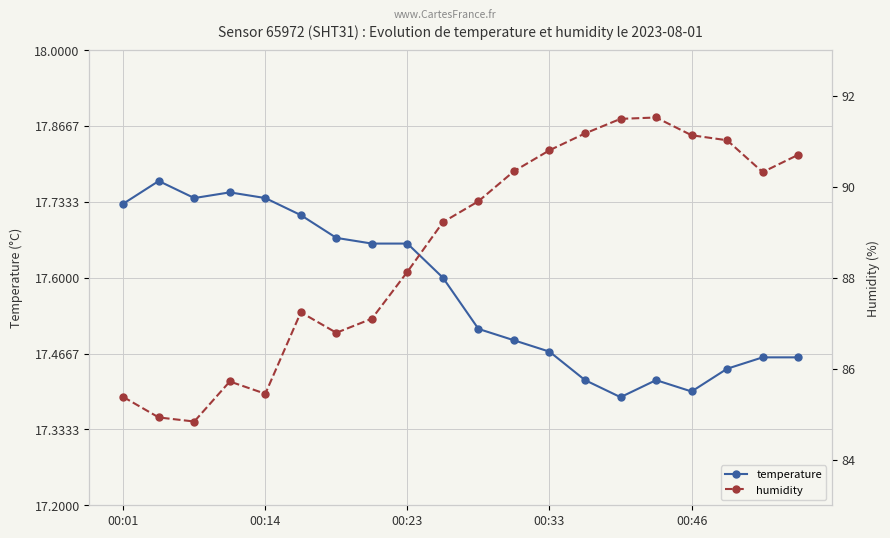

Is it true that humidity equals 90.3 at 11?

True